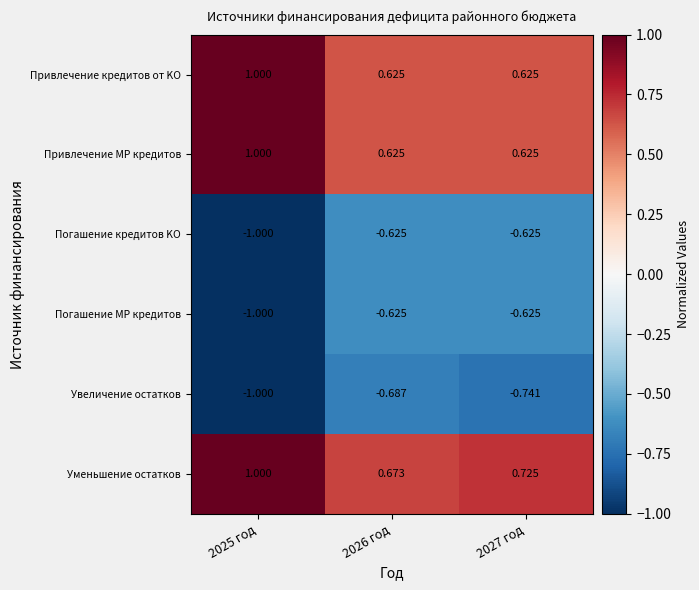

Which series changed the most between 2026 год and 2027 год?

Увеличение остатков